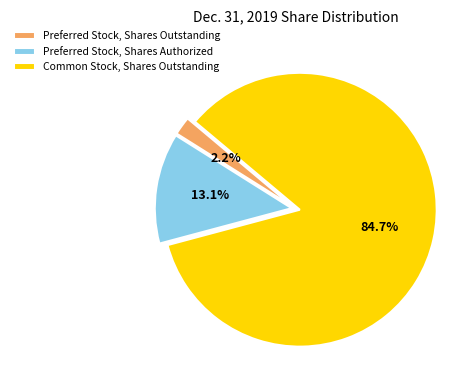

True or false: Common Stock, Shares Outstanding accounts for 92% of the total.

False